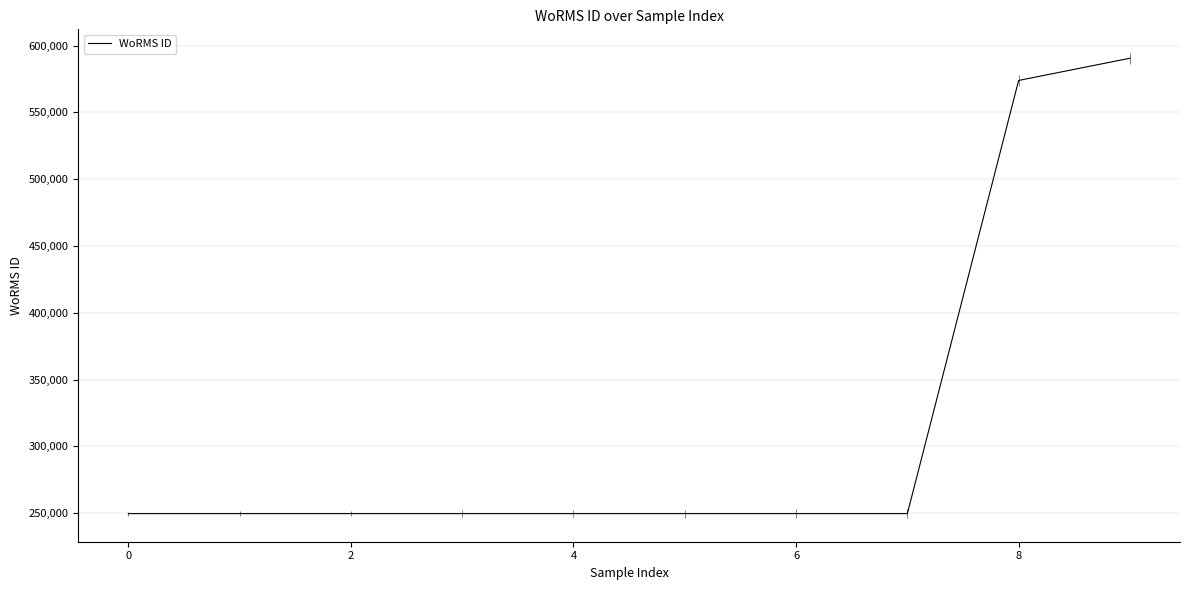

The chart shows a value of 590558 at 9. True or false?

True